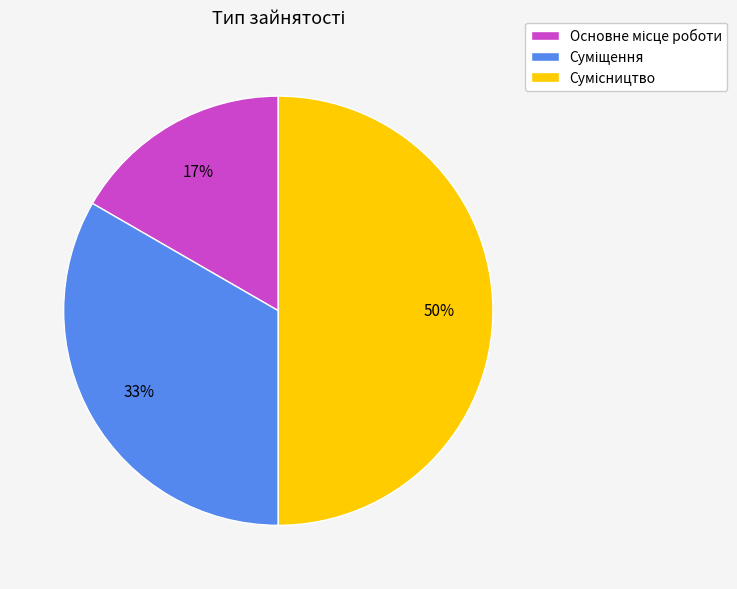

Count the number of slices in the pie.

3